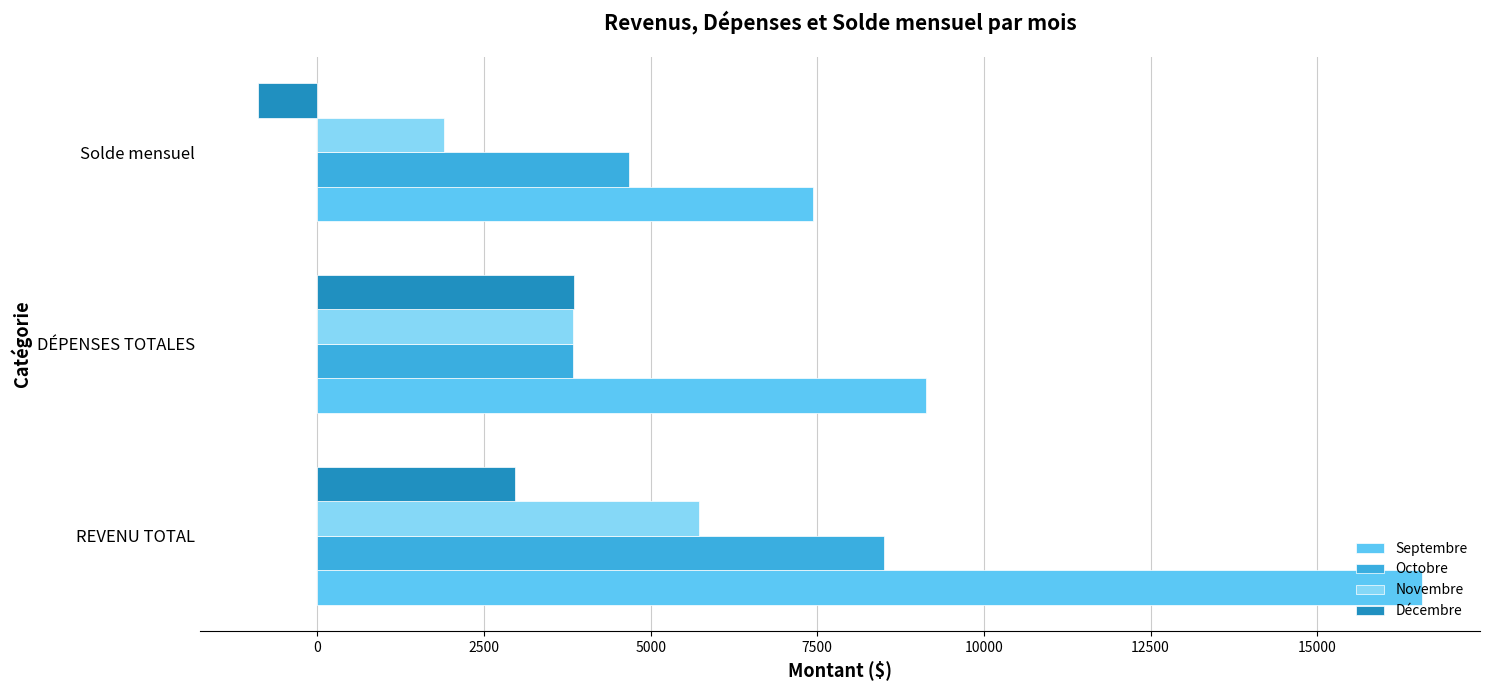

The value of Décembre at REVENU TOTAL is 4823.1. True or false?

False